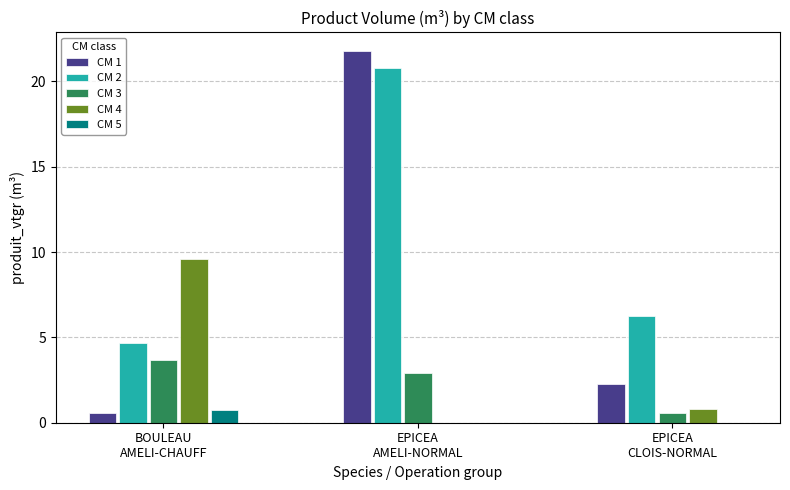

What is the sum of the CM 2 values at BOULEAU
AMELI-CHAUFF and EPICEA
CLOIS-NORMAL?

11.0